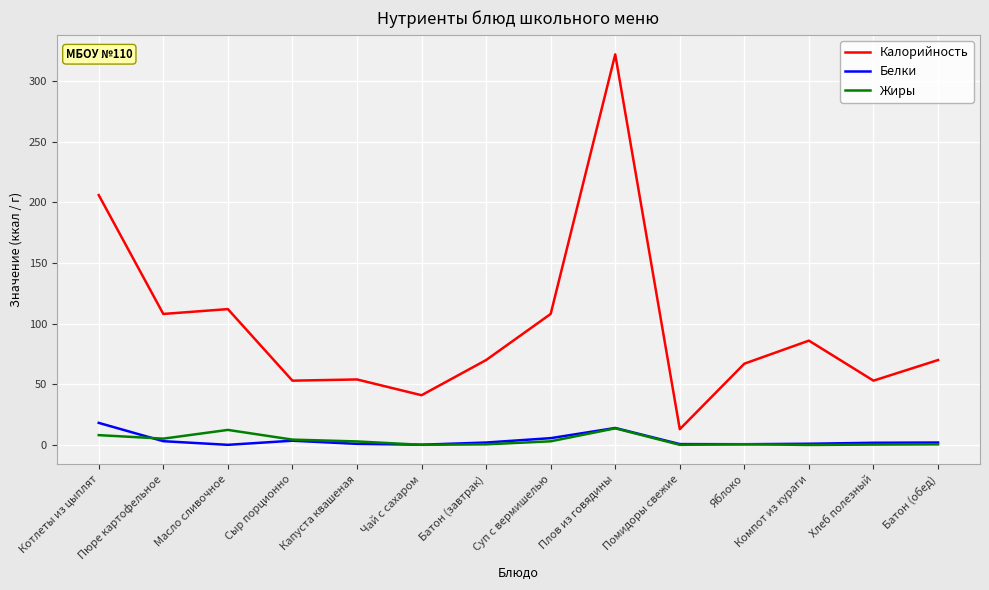

Rank the series by their maximum value, from lowest to highest.

Жиры, Белки, Калорийность